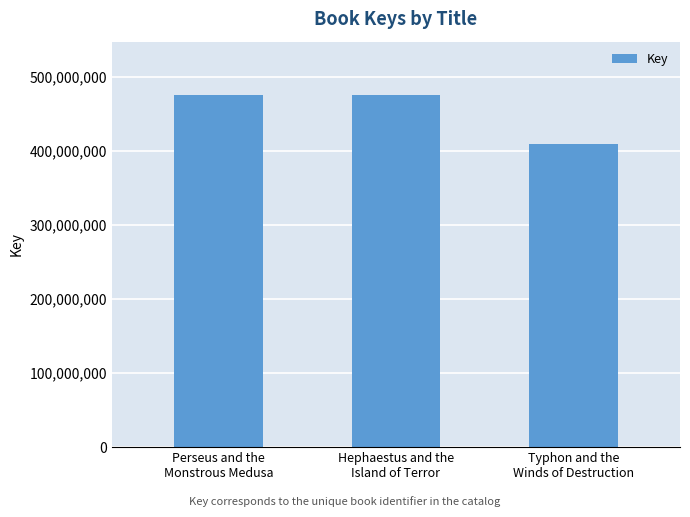

At which label is the value closest to 442954958?

Hephaestus and the
Island of Terror